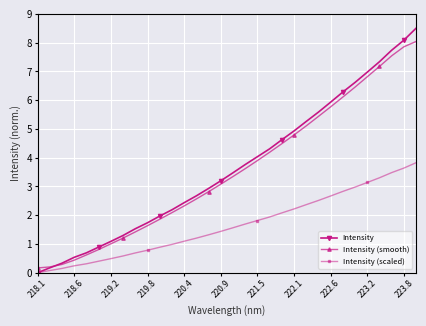

How many values in the Intensity (smooth) series exceed 3?

17